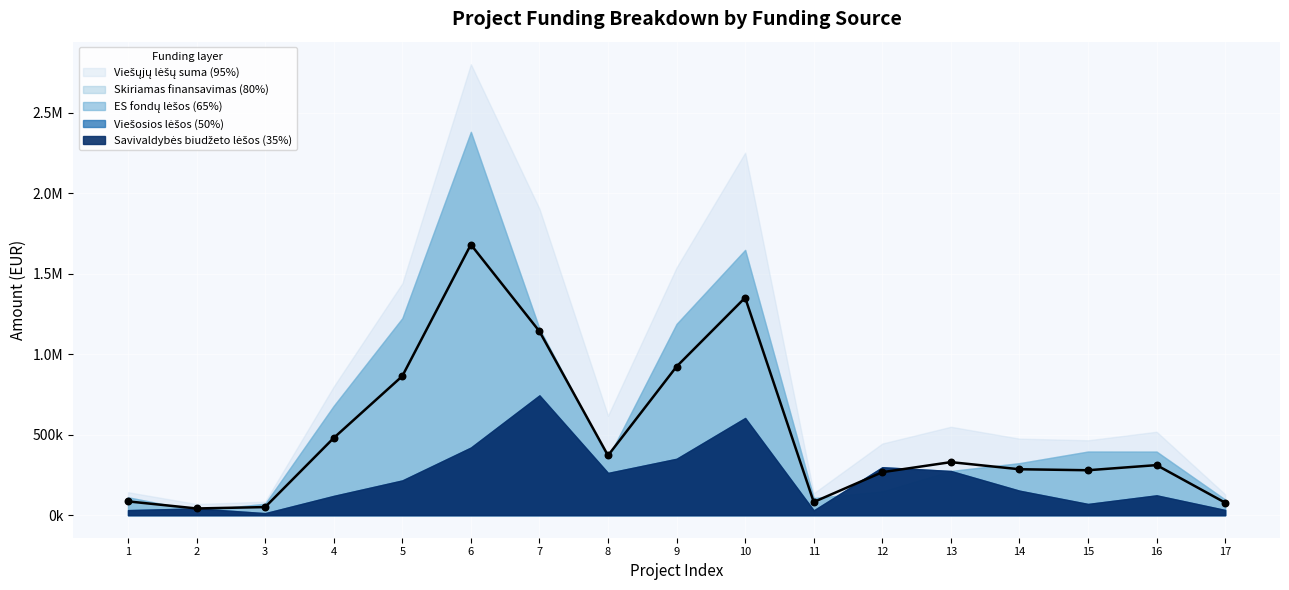

What are all the series names shown in the legend?

Viešųjų lėšų suma, Skiriamas finansavimas, ES fondų lėšos, Viešosios lėšos, Savivaldybės biudžeto lėšos